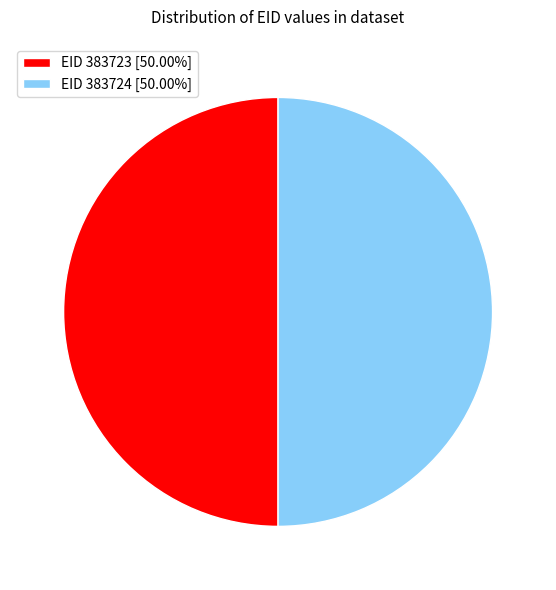

Approximately how many times larger is the value at EID 383723 [50.00%] compared to EID 383724 [50.00%]?

1.0